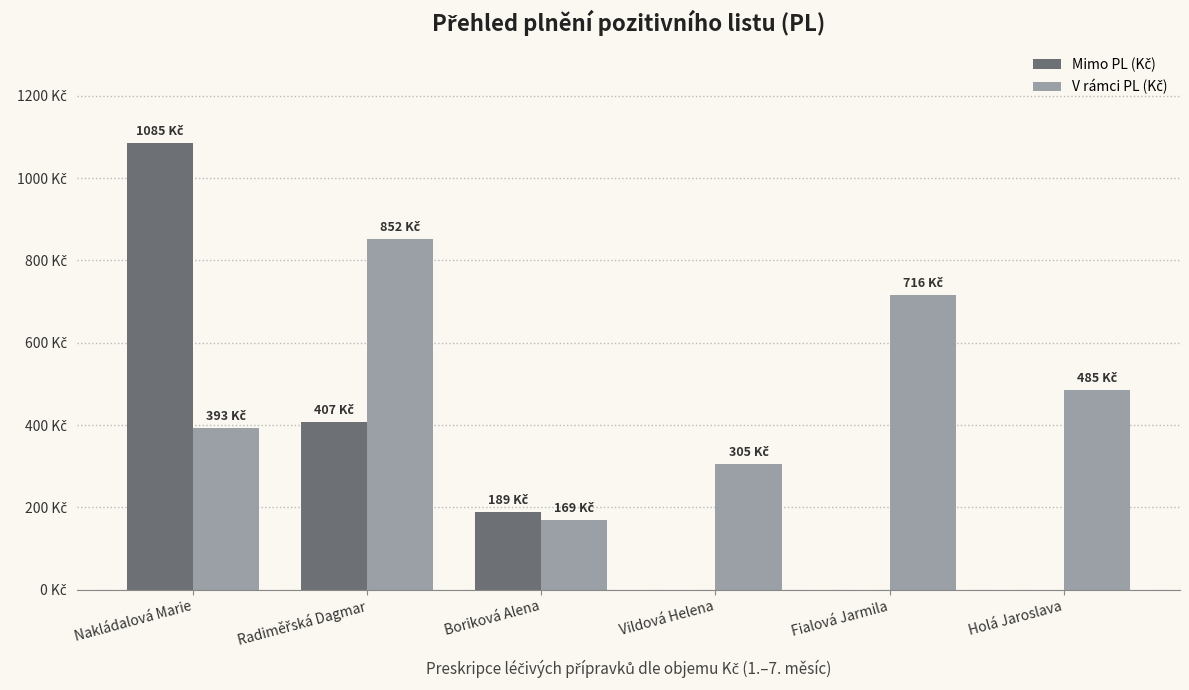

Rank the categories by Mimo PL (Kč) value from lowest to highest.

Vildová Helena, Fialová Jarmila, Holá Jaroslava, Boriková Alena, Radiměřská Dagmar, Nakládalová Marie